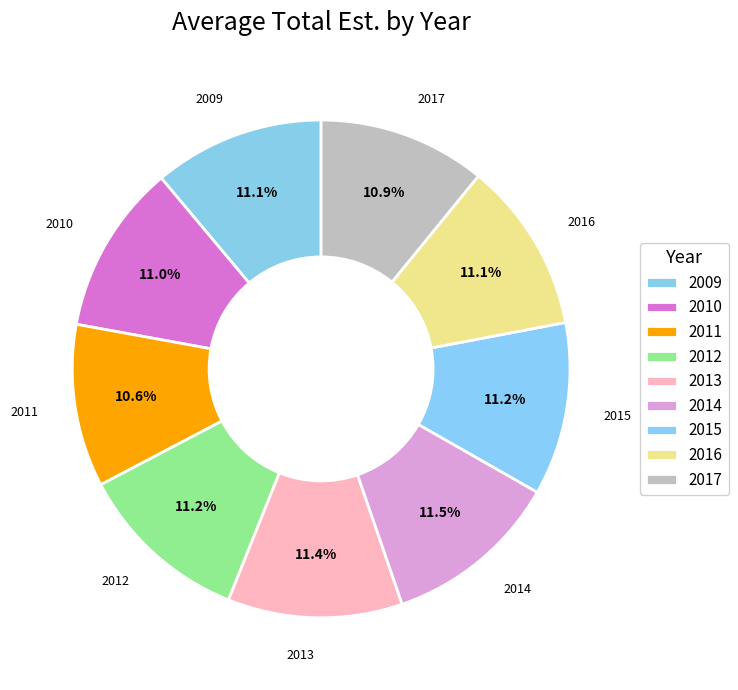

What percentage do 2015 and 2017 together represent?

22.1%